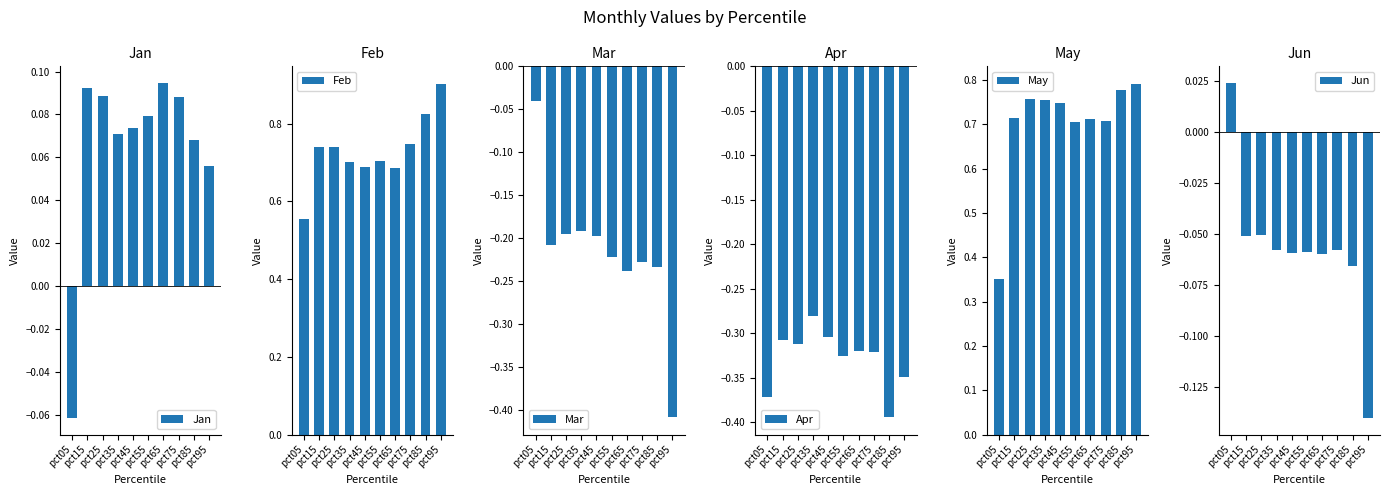

How many series are shown in this chart?

6